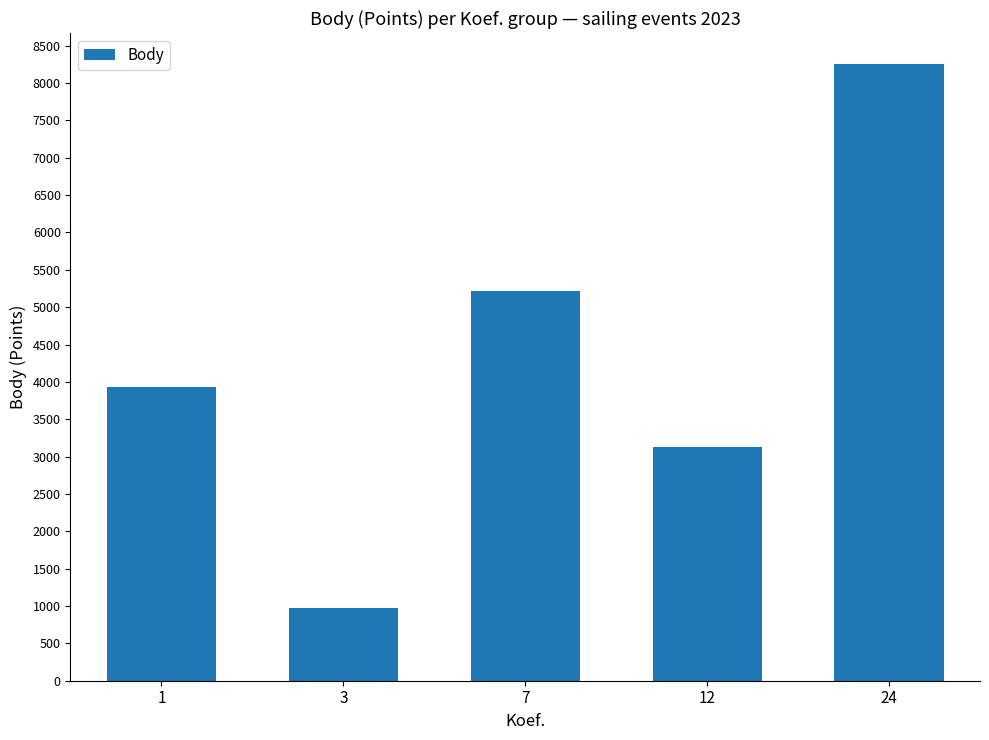

Which label corresponds to the largest value in the chart?

24